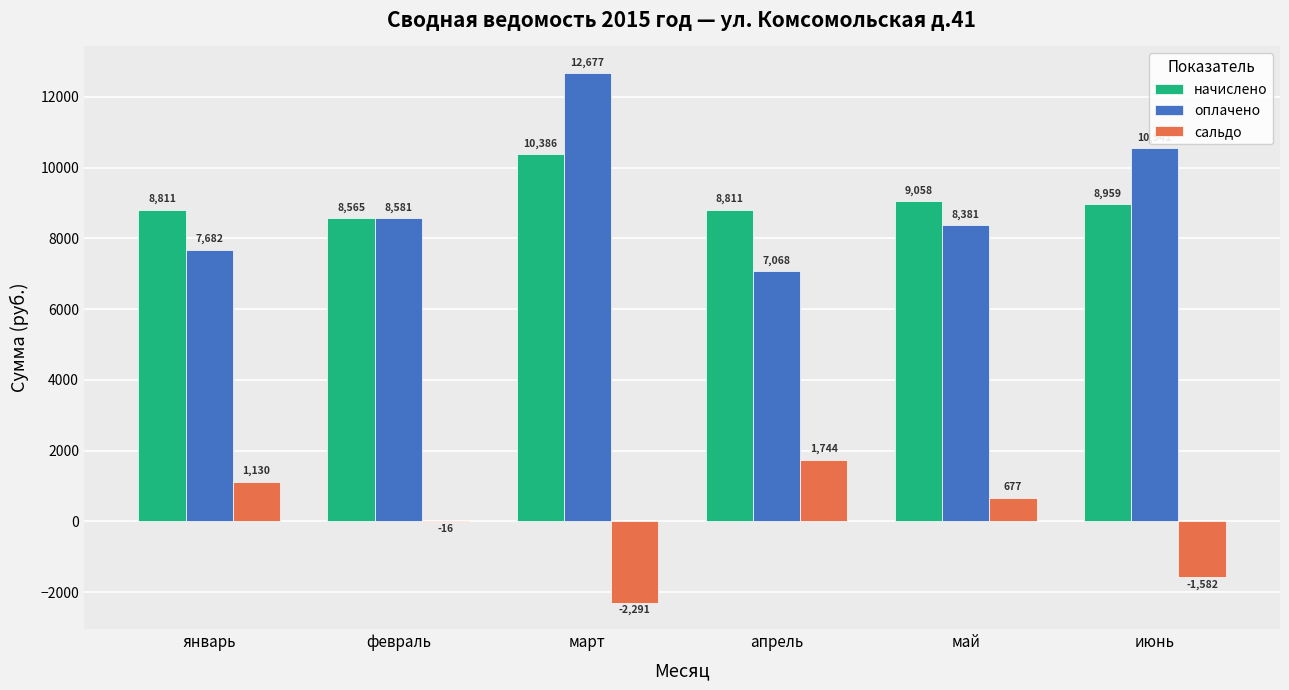

Between апрель and июнь, which series saw the biggest shift?

оплачено